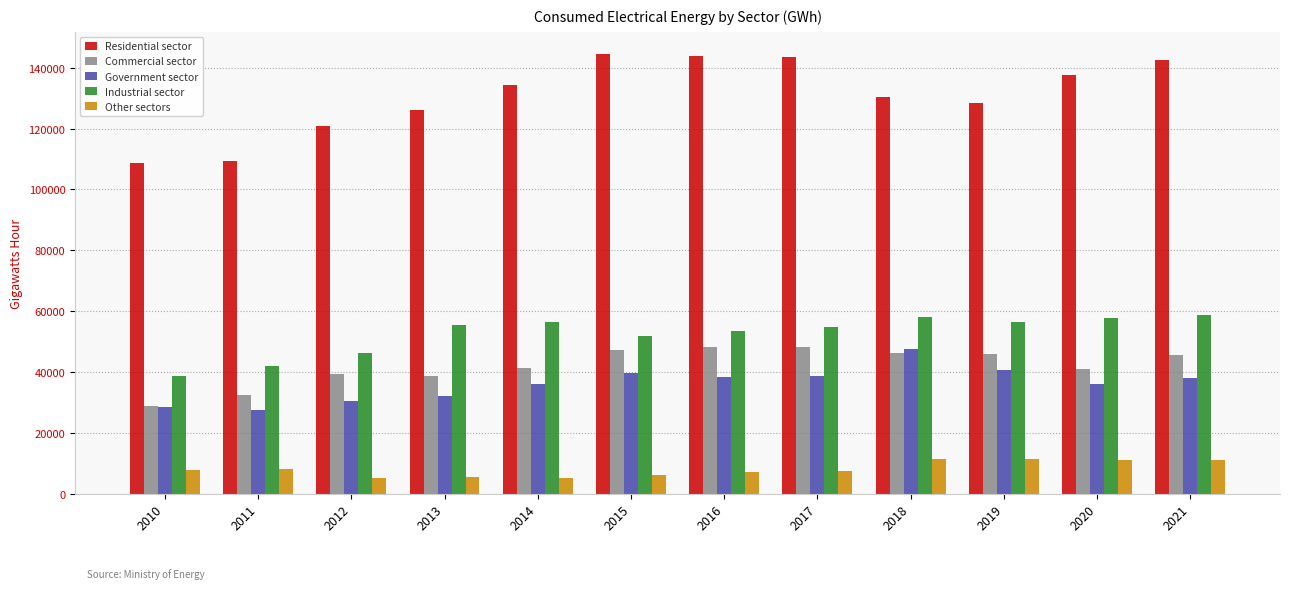

What is the sum of the Other sectors values at 2020 and 2015?

17253.2